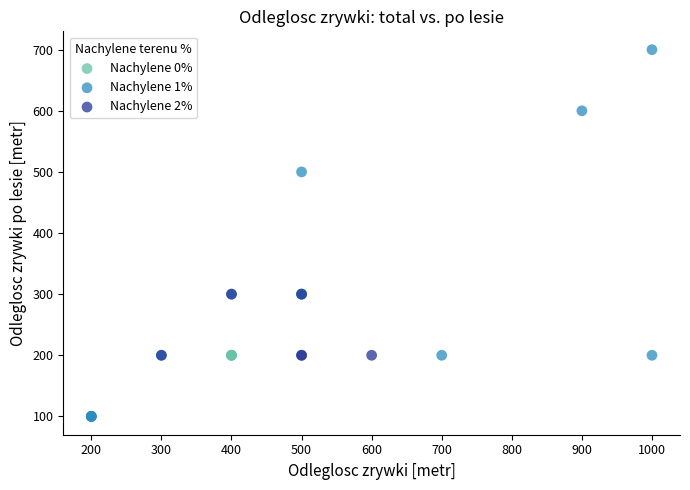

Which series contains the highest Y value?

Nachylene 1%